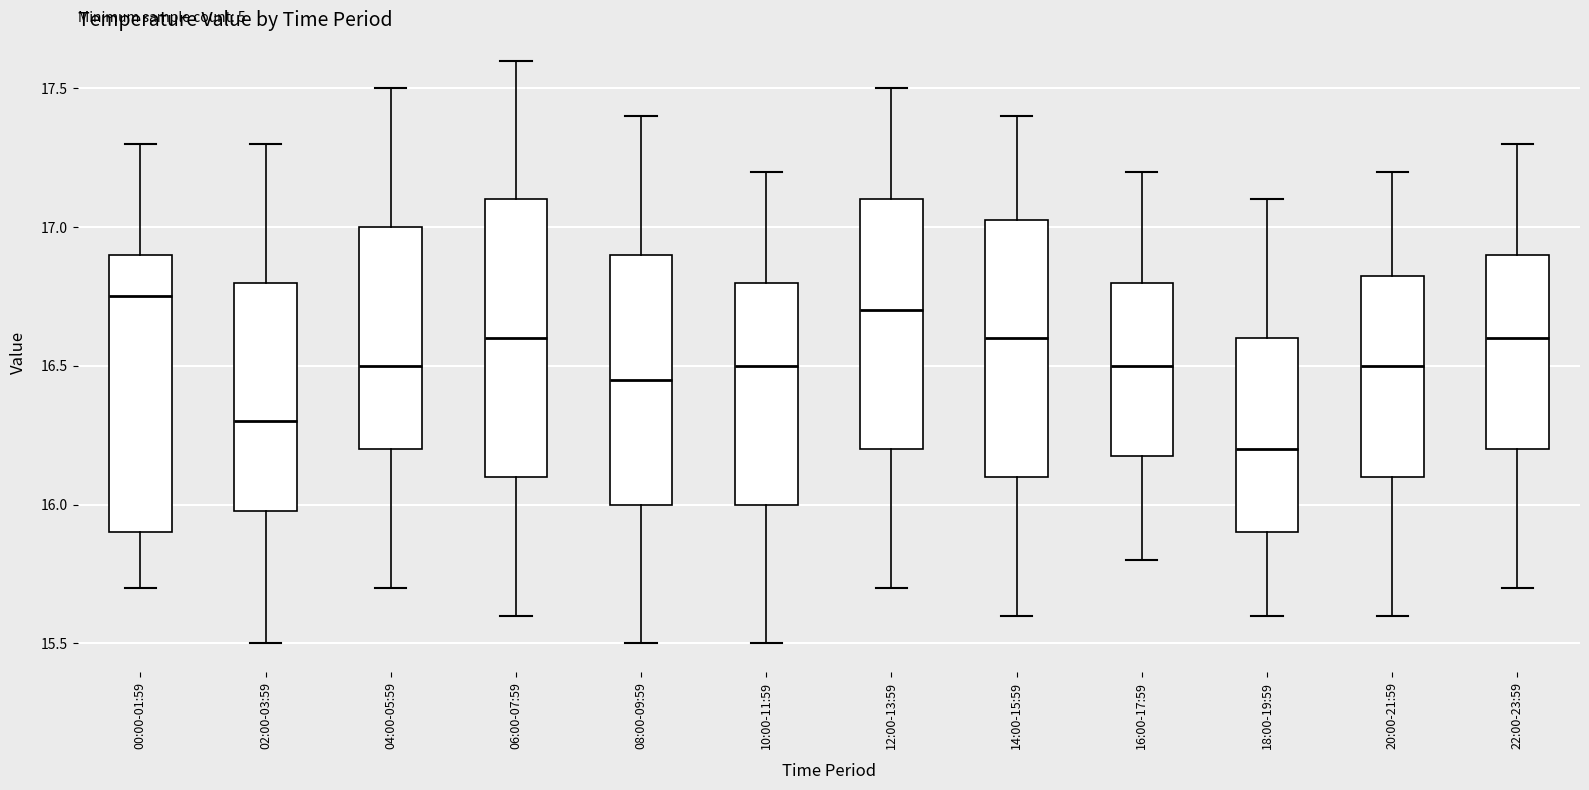

Reading left to right, transcribe this box plot: for each box, give where its median line is, the range the box spans, and where its two whiskers end, as read against the y-axis. The values are not printed on the chart, so give them approximately, as read against the axis.

00:00-01:59: median 16.75, box 15.90 to 16.90, whiskers 15.70 to 17.30
02:00-03:59: median 16.30, box 16.00 to 16.80, whiskers 15.50 to 17.30
04:00-05:59: median 16.50, box 16.20 to 17.00, whiskers 15.70 to 17.50
06:00-07:59: median 16.60, box 16.10 to 17.10, whiskers 15.60 to 17.60
08:00-09:59: median 16.45, box 16.00 to 16.90, whiskers 15.50 to 17.40
10:00-11:59: median 16.50, box 16.00 to 16.80, whiskers 15.50 to 17.20
12:00-13:59: median 16.70, box 16.20 to 17.10, whiskers 15.70 to 17.50
14:00-15:59: median 16.60, box 16.10 to 17.05, whiskers 15.60 to 17.40
16:00-17:59: median 16.50, box 16.20 to 16.80, whiskers 15.80 to 17.20
18:00-19:59: median 16.20, box 15.90 to 16.60, whiskers 15.60 to 17.10
20:00-21:59: median 16.50, box 16.10 to 16.85, whiskers 15.60 to 17.20
22:00-23:59: median 16.60, box 16.20 to 16.90, whiskers 15.70 to 17.30